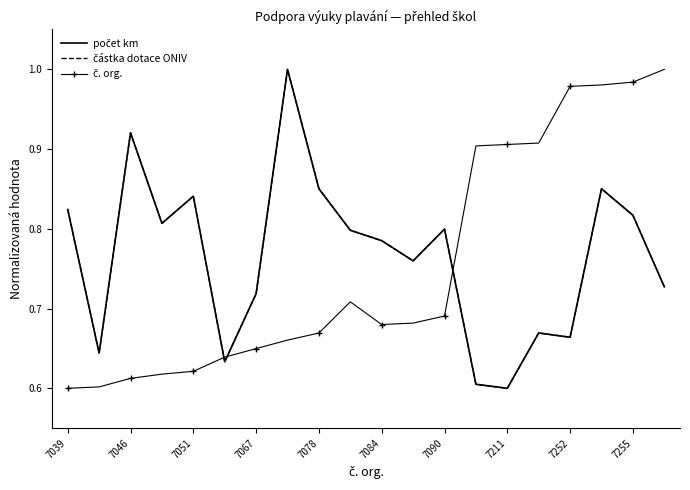

What is the value of the částka dotace ONIV point at the 14th from the left?

0.6